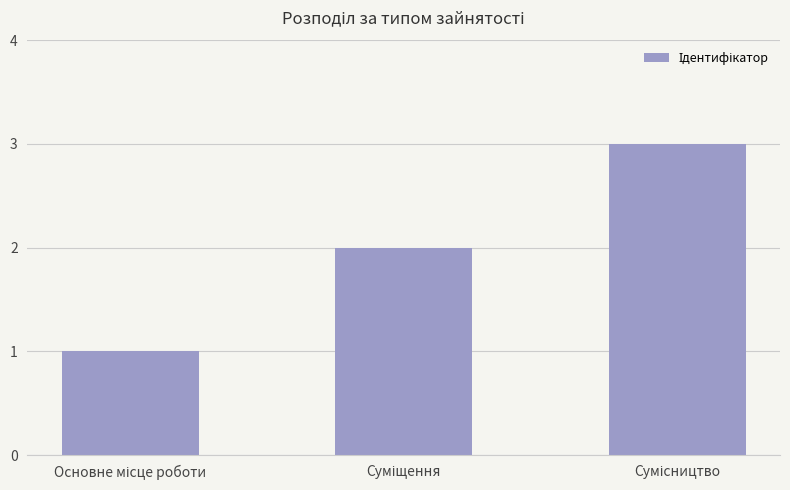

How many data points are less than 2?

1